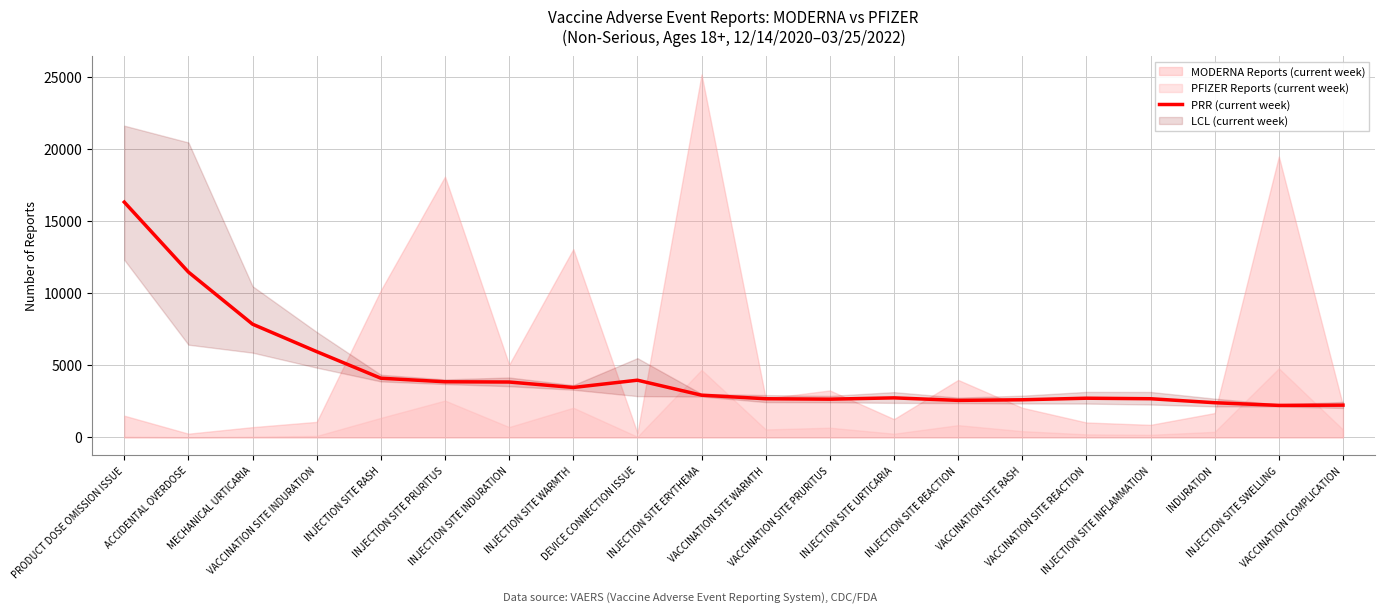

Reading left to right, extract all data points from this chart.

16302.0	11454.0	7842.0	5940.0	4098.0	3852.0	3834.0	3456.0	3960.0	2922.0	2676.0	2646.0	2736.0	2562.0	2604.0	2712.0	2676.0	2400.0	2214.0	2232.0